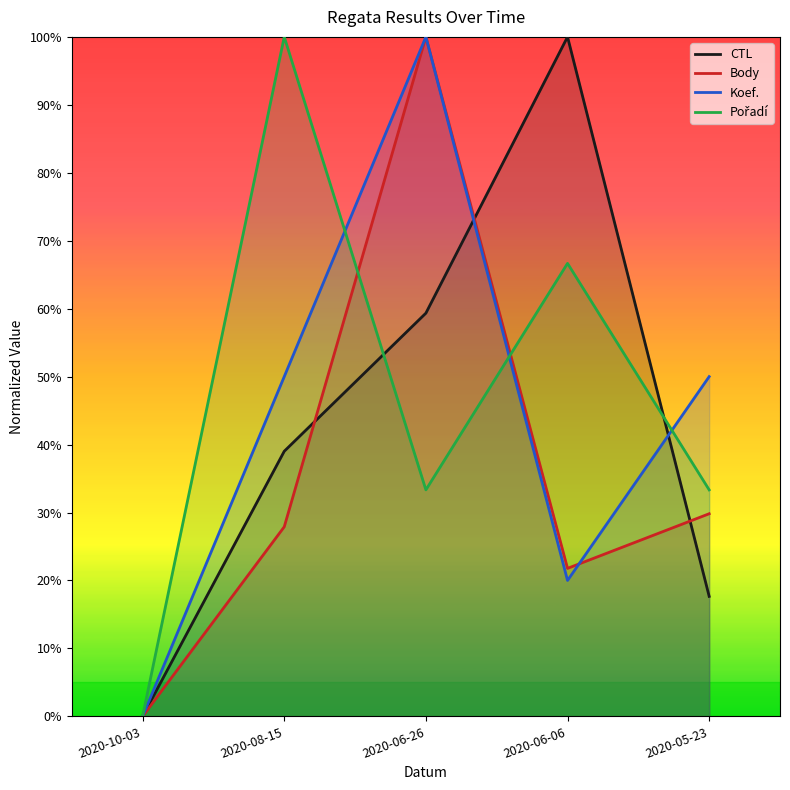

Does the chart display data point markers on the line(s)?

No